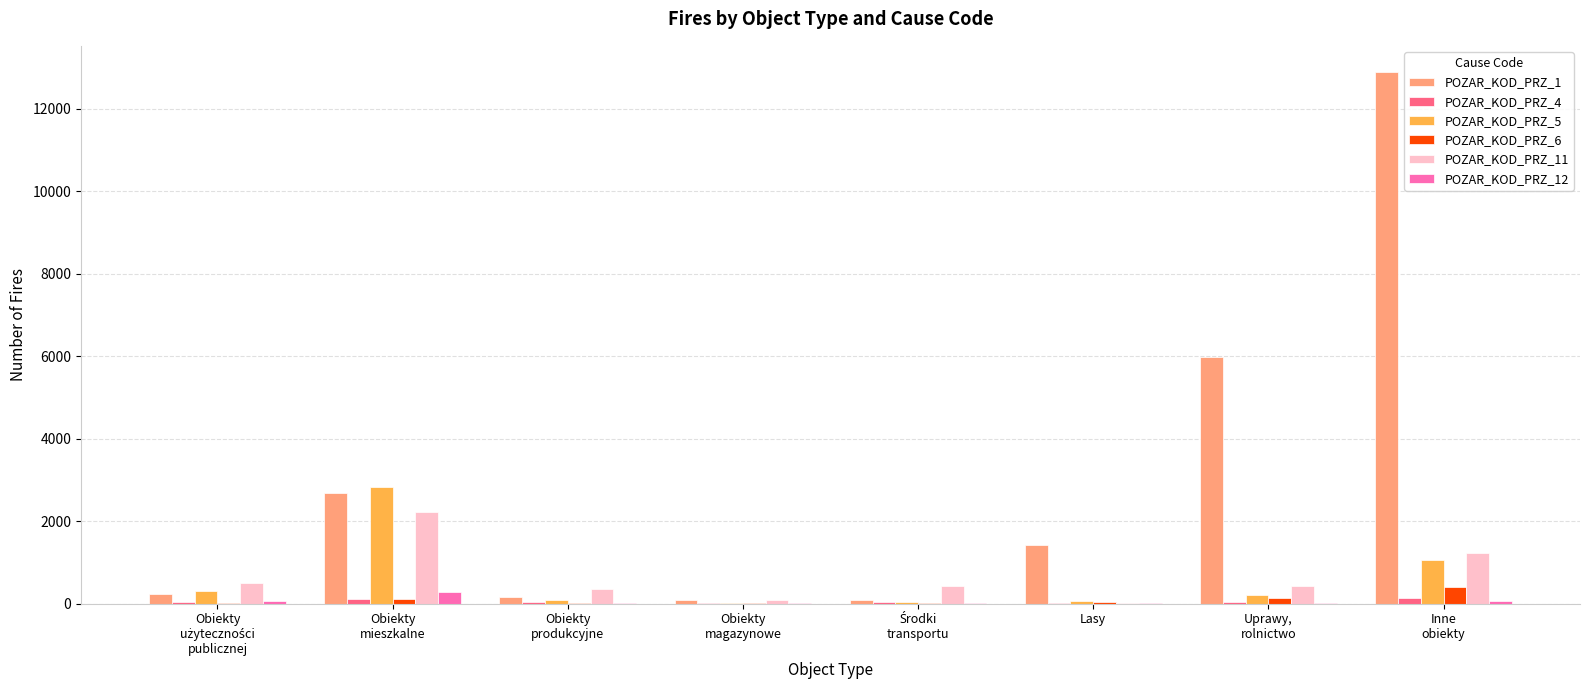

What is the maximum value shown in the chart?

12880